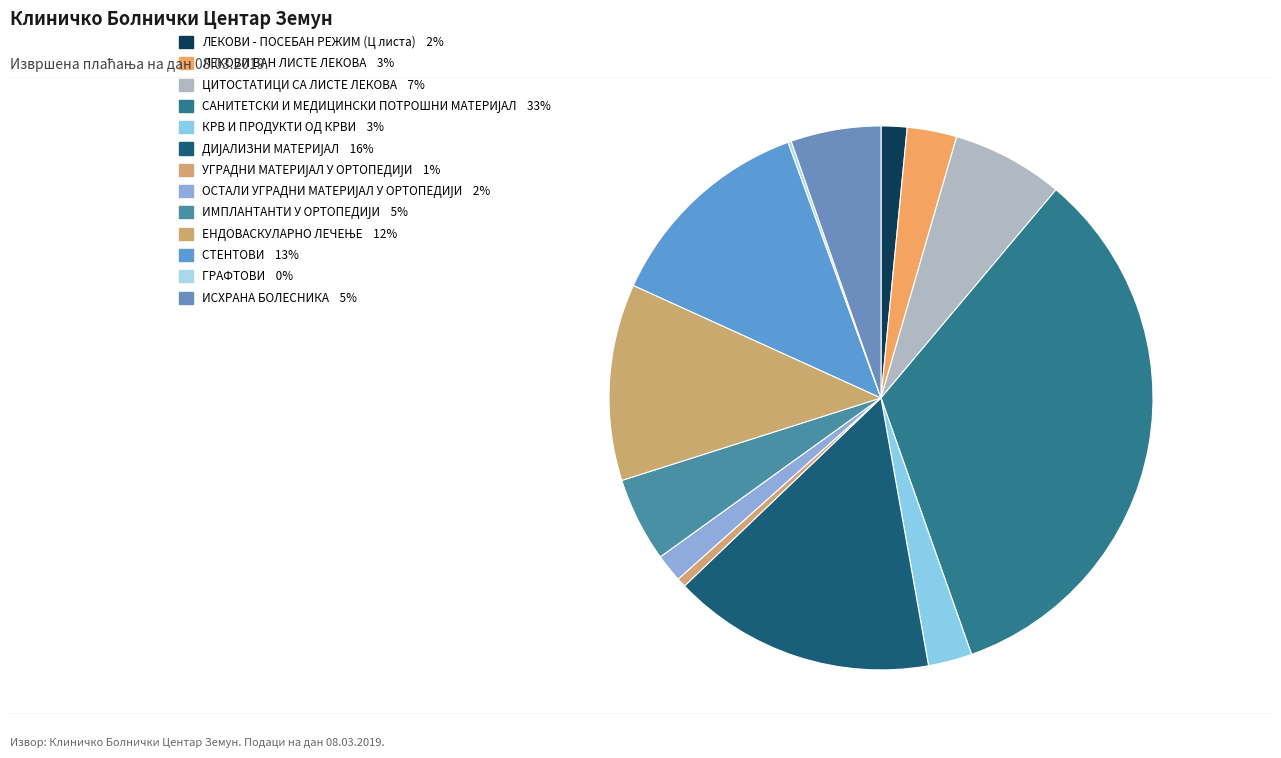

Does any single category account for the majority?

No